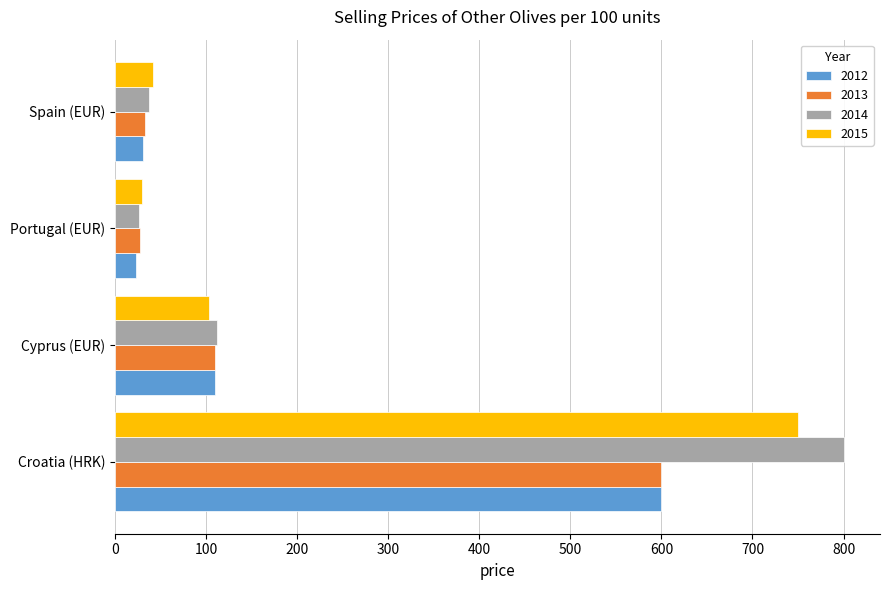

What is the average value of the 2015 series?

231.4